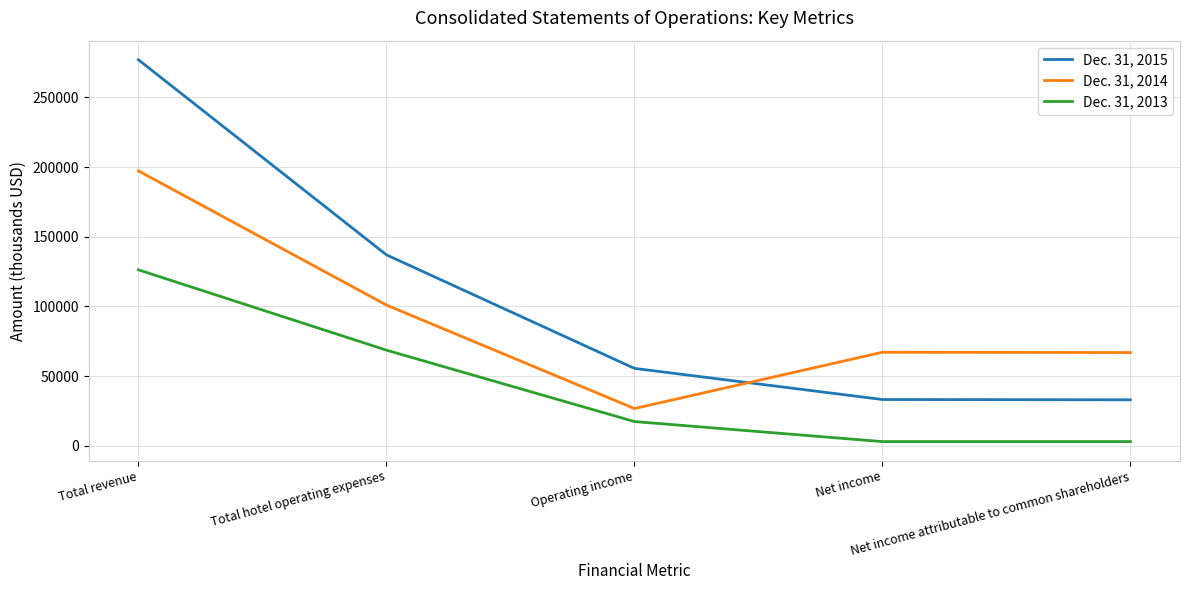

True or false: Dec. 31, 2014 has a value of 172156 at Total hotel operating expenses.

False